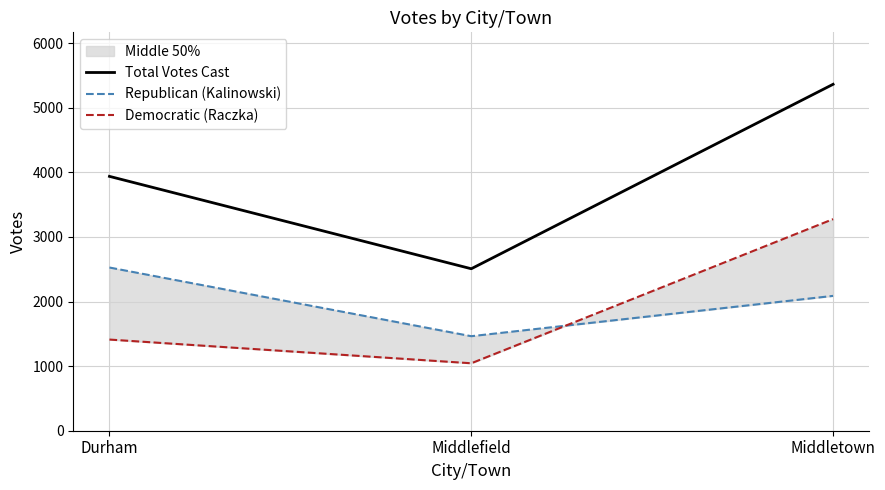

What is the greatest value displayed?

5362